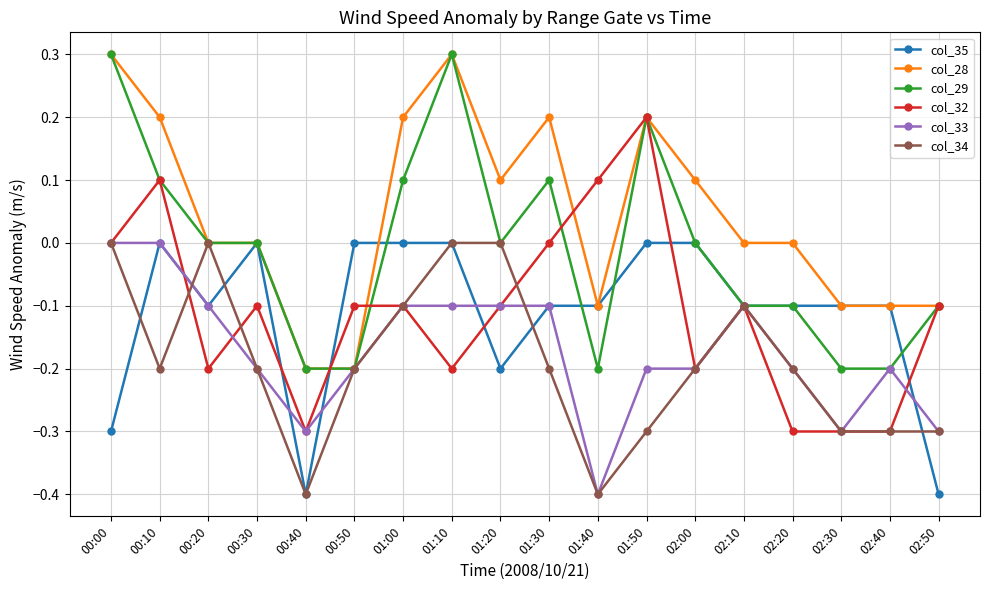

What is the maximum value for col_29?

0.3